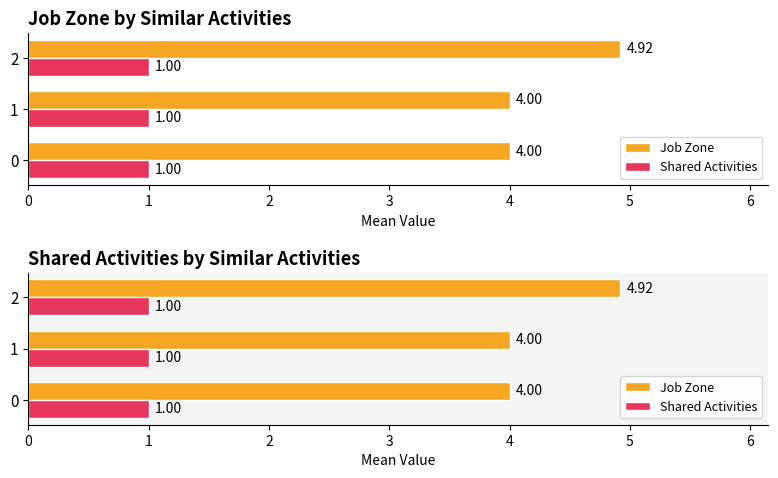

At which category does the chart reach its peak across all series?

2